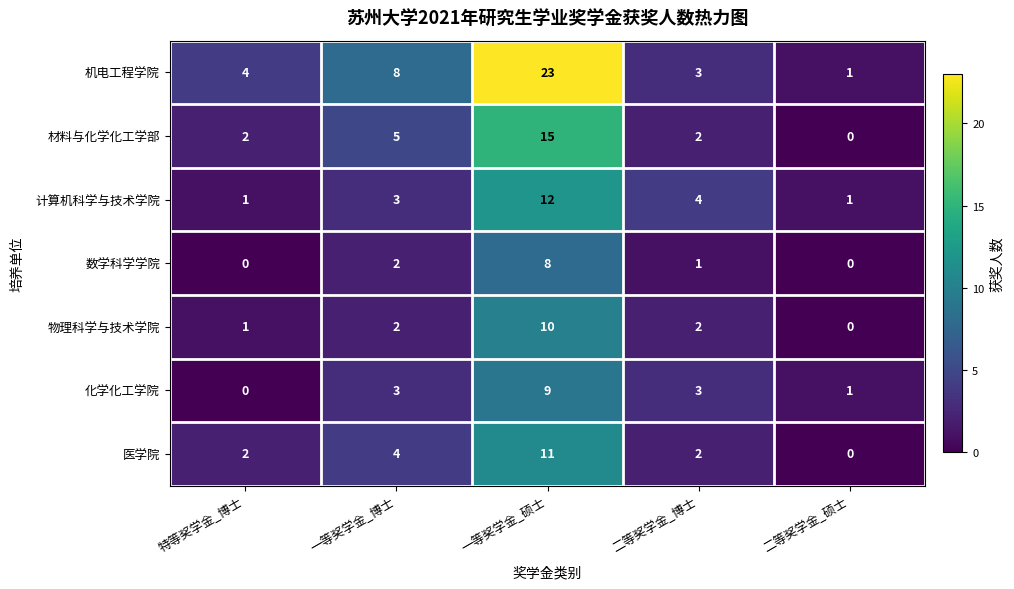

Is it true that 化学化工学院 equals 1 at 二等奖学金_硕士?

True